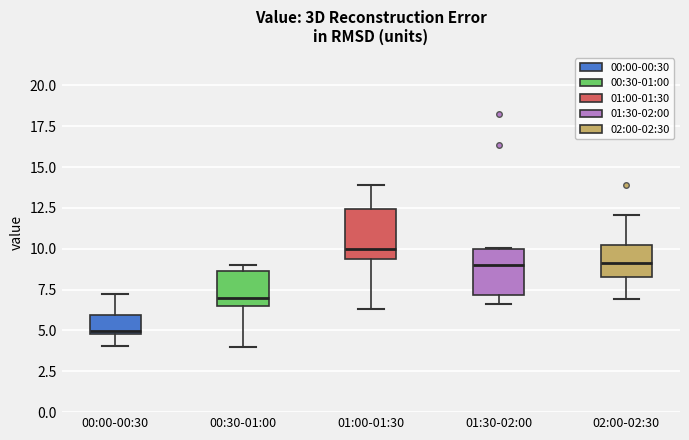

Where does the lower whisker of the box for 00:00-00:30 end on the y-axis? The values are not printed on the chart, so give them approximately, as read against the axis.

4.0